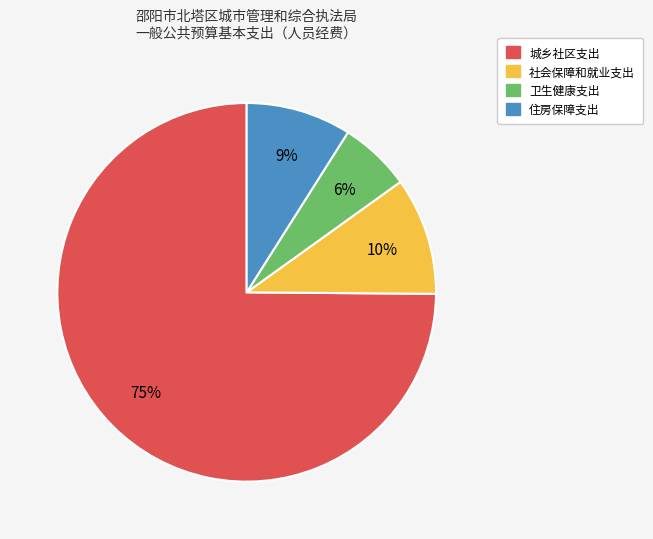

What is the ratio of the value at 城乡社区支出 to the value at 住房保障支出?

8.3